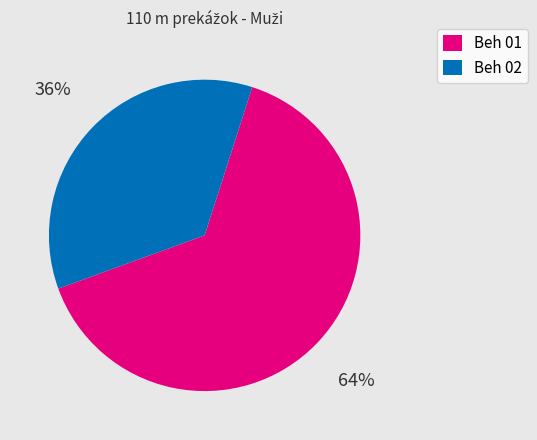

Which category has the biggest portion of the pie?

Beh 01